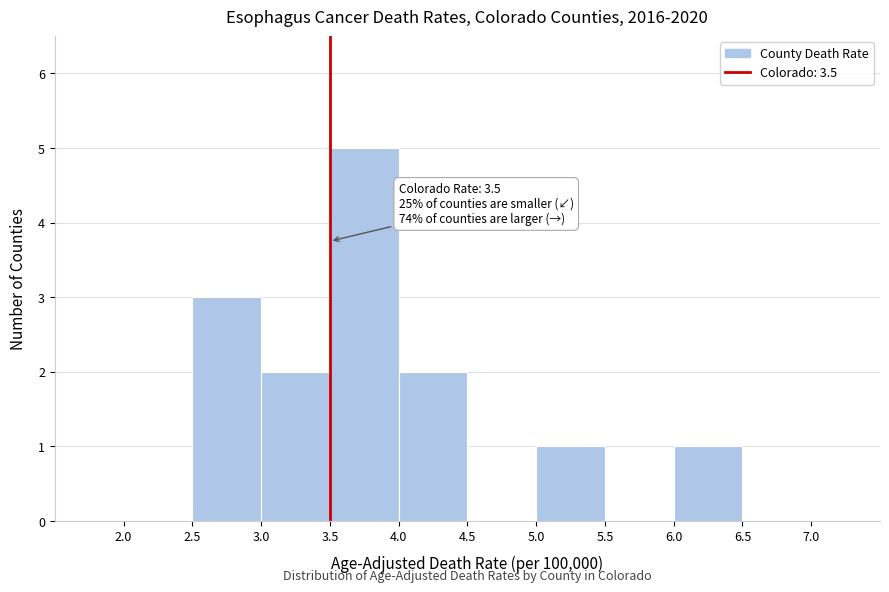

Over which range of the x-axis is the bar tallest?

3.5 to 4.0